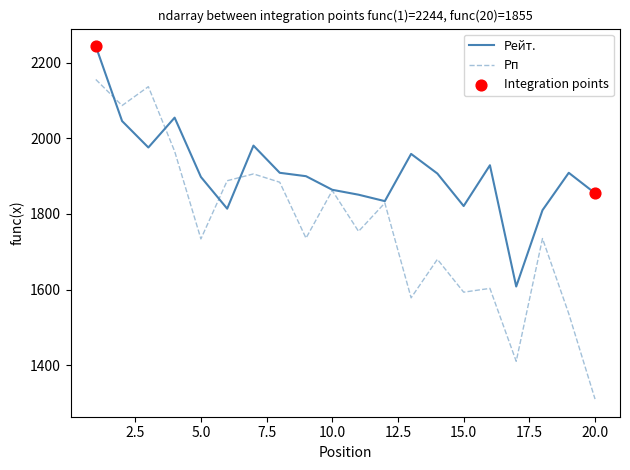

Which series has the widest spread of values?

Рп